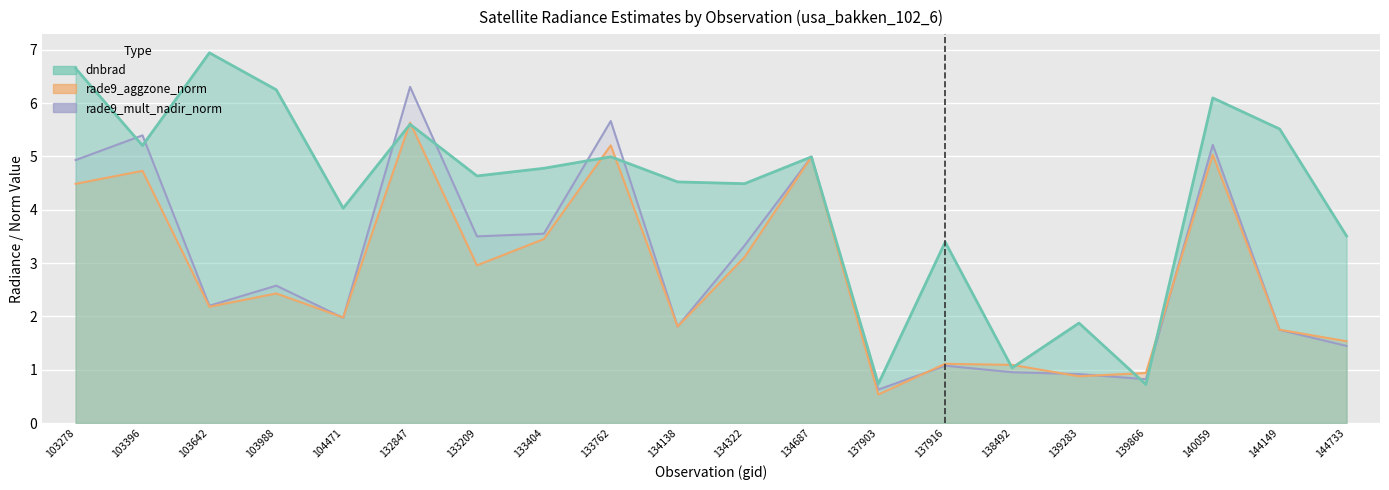

Reading right to left, transcribe all the data shown in this chart.

dnbrad: 3.5	5.5	6.1	0.7	1.9	1.0	3.4	0.7	5.0	4.5	4.5	5.0	4.8	4.6	5.6	4.0	6.2	6.9	5.2	6.7
rade9_aggzone_norm: 1.5	1.8	5.0	0.9	0.9	1.1	1.1	0.5	5.0	3.1	1.8	5.2	3.5	3.0	5.6	2.0	2.4	2.2	4.7	4.5
rade9_mult_nadir_norm: 1.4	1.7	5.2	0.8	0.9	1.0	1.1	0.6	5.0	3.3	1.8	5.7	3.6	3.5	6.3	2.0	2.6	2.2	5.4	4.9